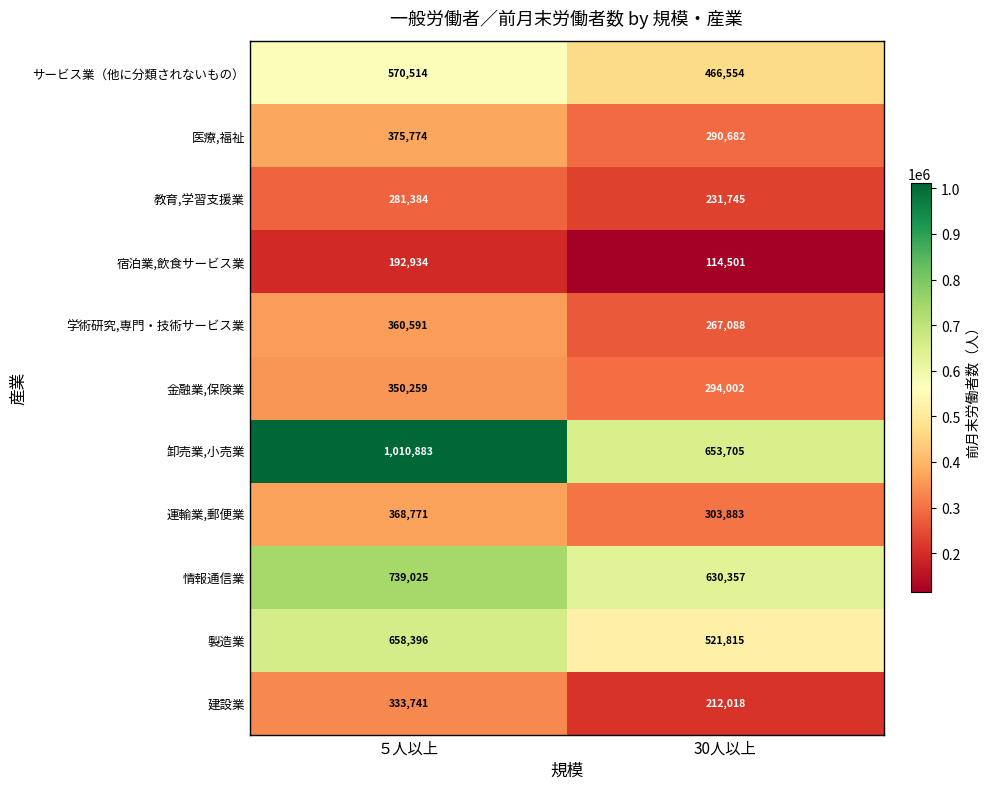

What is the greatest value displayed?

1010883